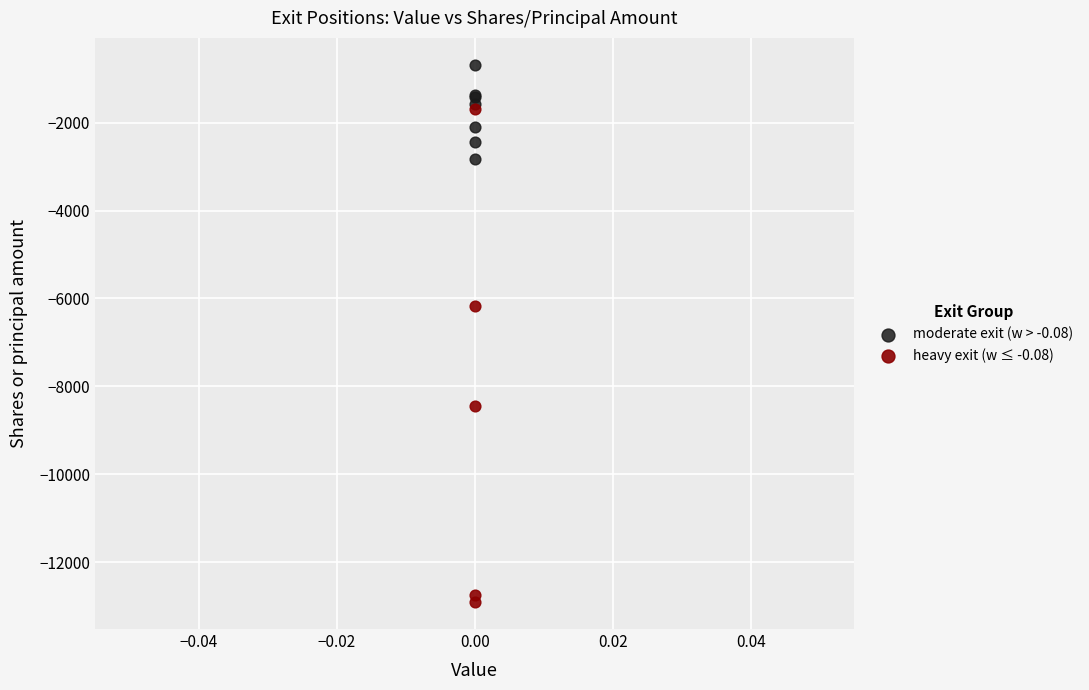

Which series reaches the maximum Y coordinate?

moderate exit (w > -0.08)